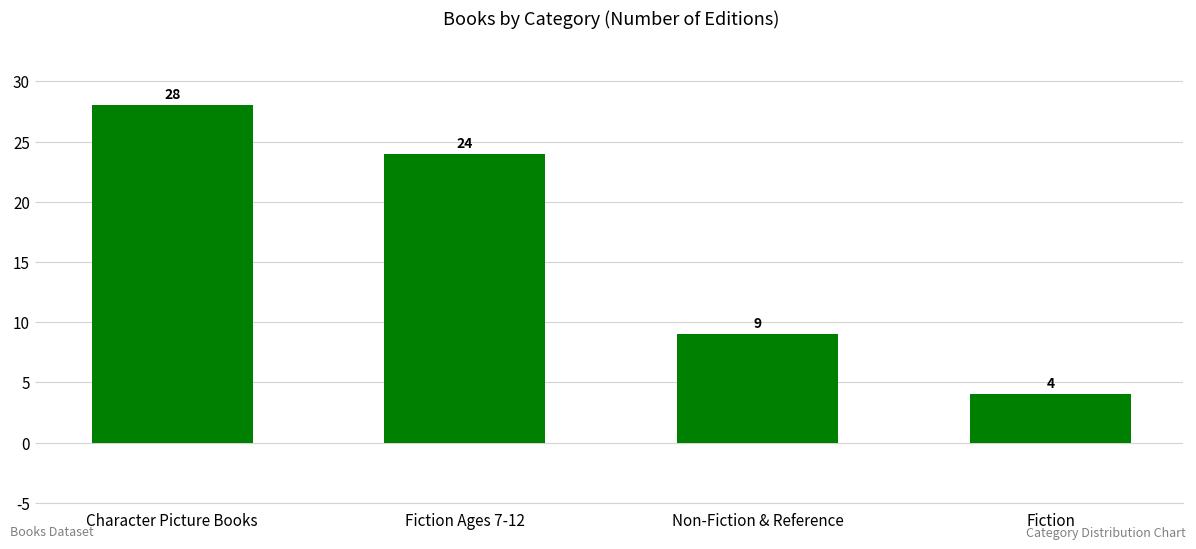

Which has a higher value, Character Picture Books or Fiction?

Character Picture Books